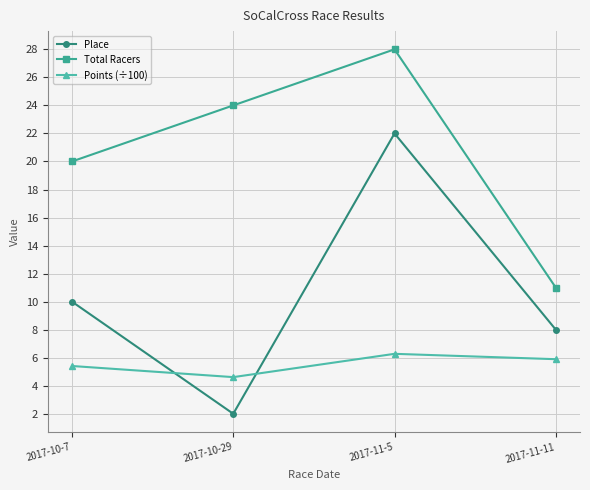

What is the difference between the maximum and minimum values in the Total Racers series?

17.0